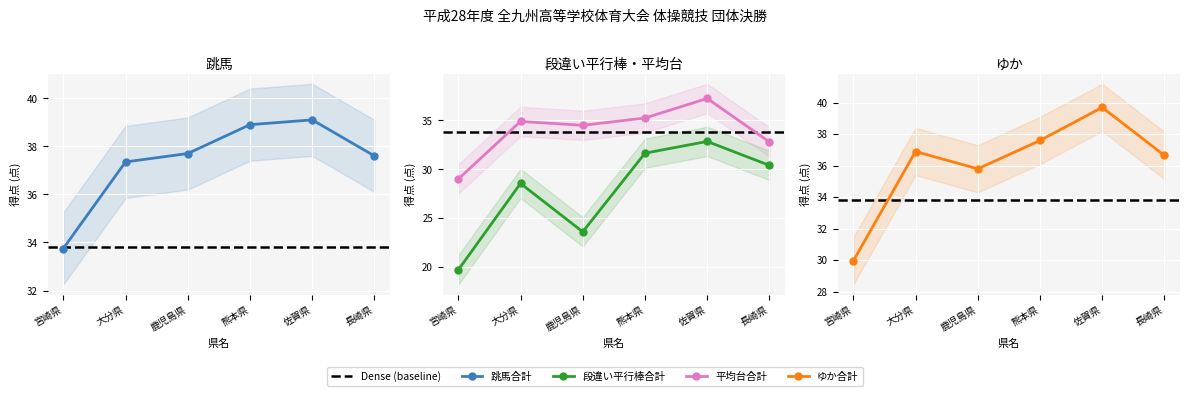

Where is 跳馬合計 nearest to the value 36?

大分県